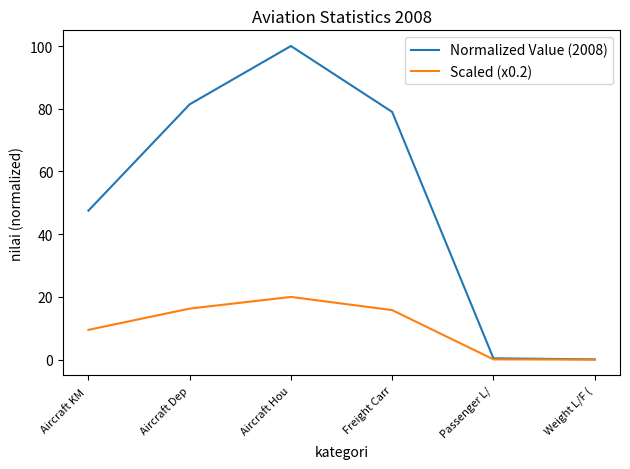

The Scaled (x0.2) series shows 0.0 at Weight L/F (. True or false?

True